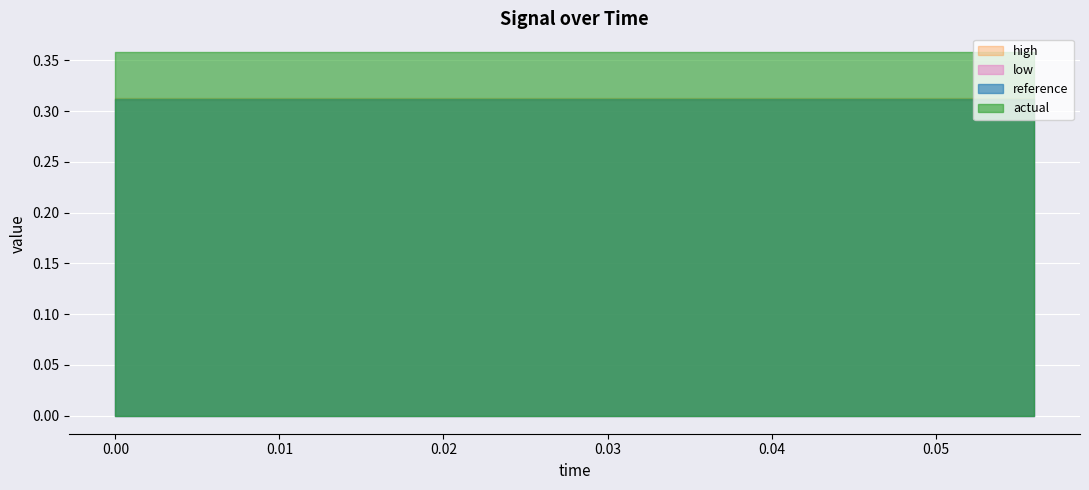

What position from the left is 0.004?

2